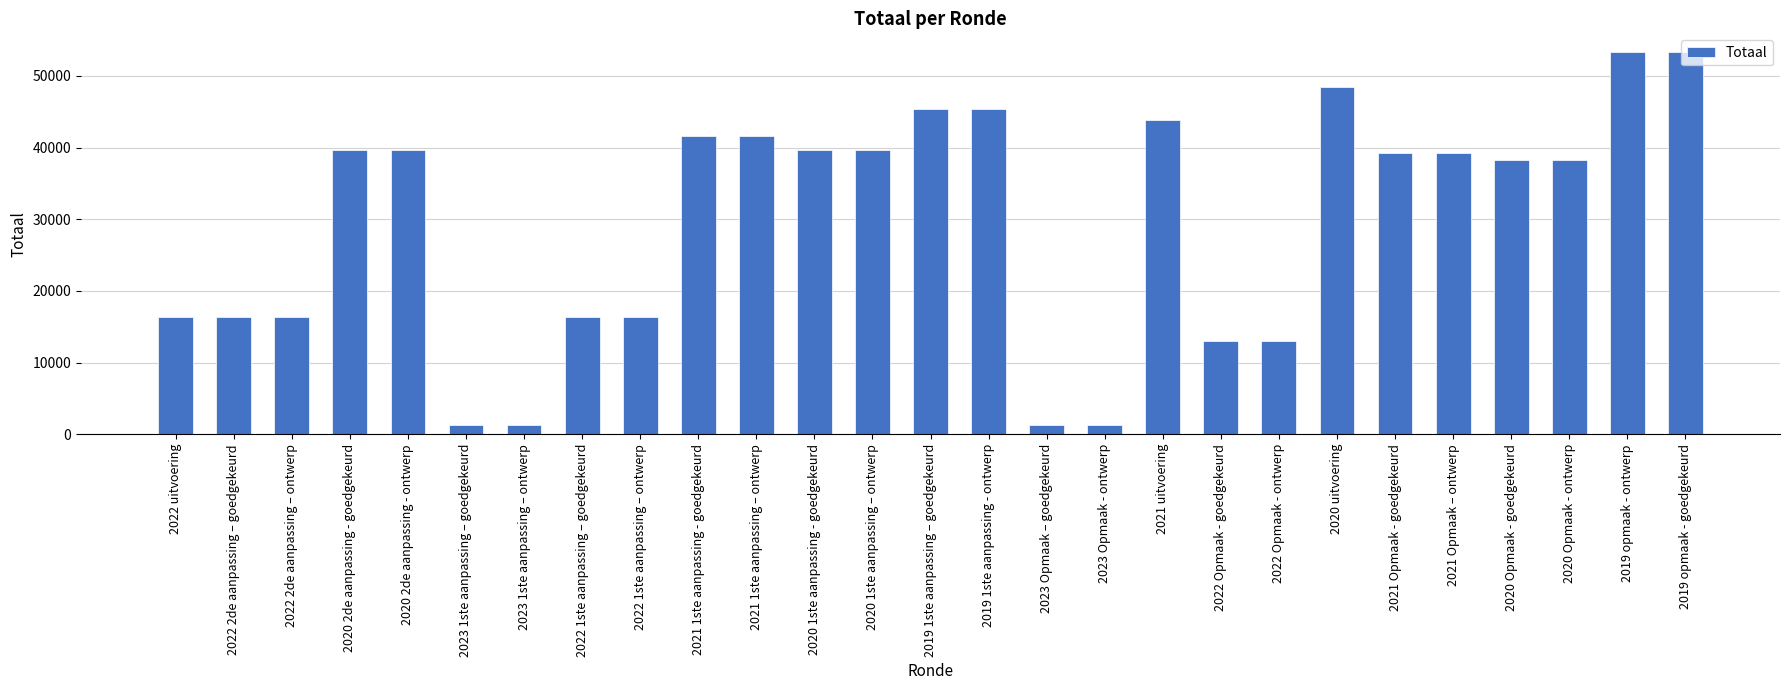

Does the chart contain any negative values?

No